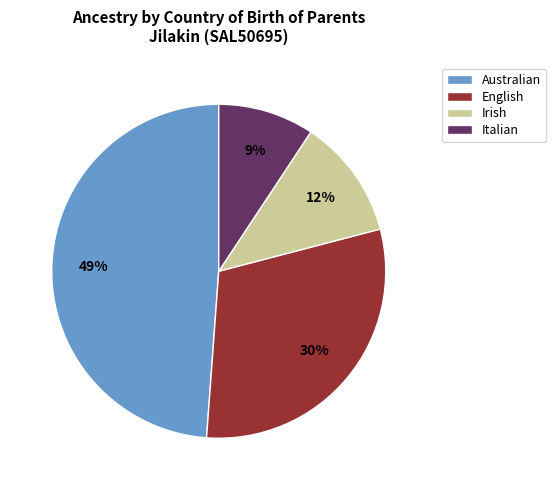

Does English represent more than half of the total?

No